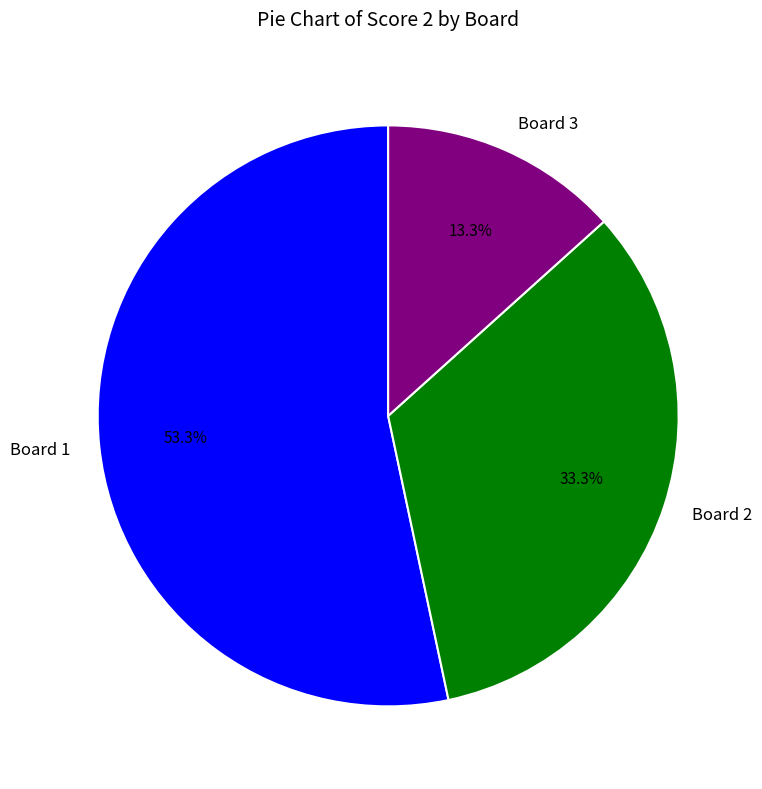

Which has a higher value, Board 3 or Board 2?

Board 2